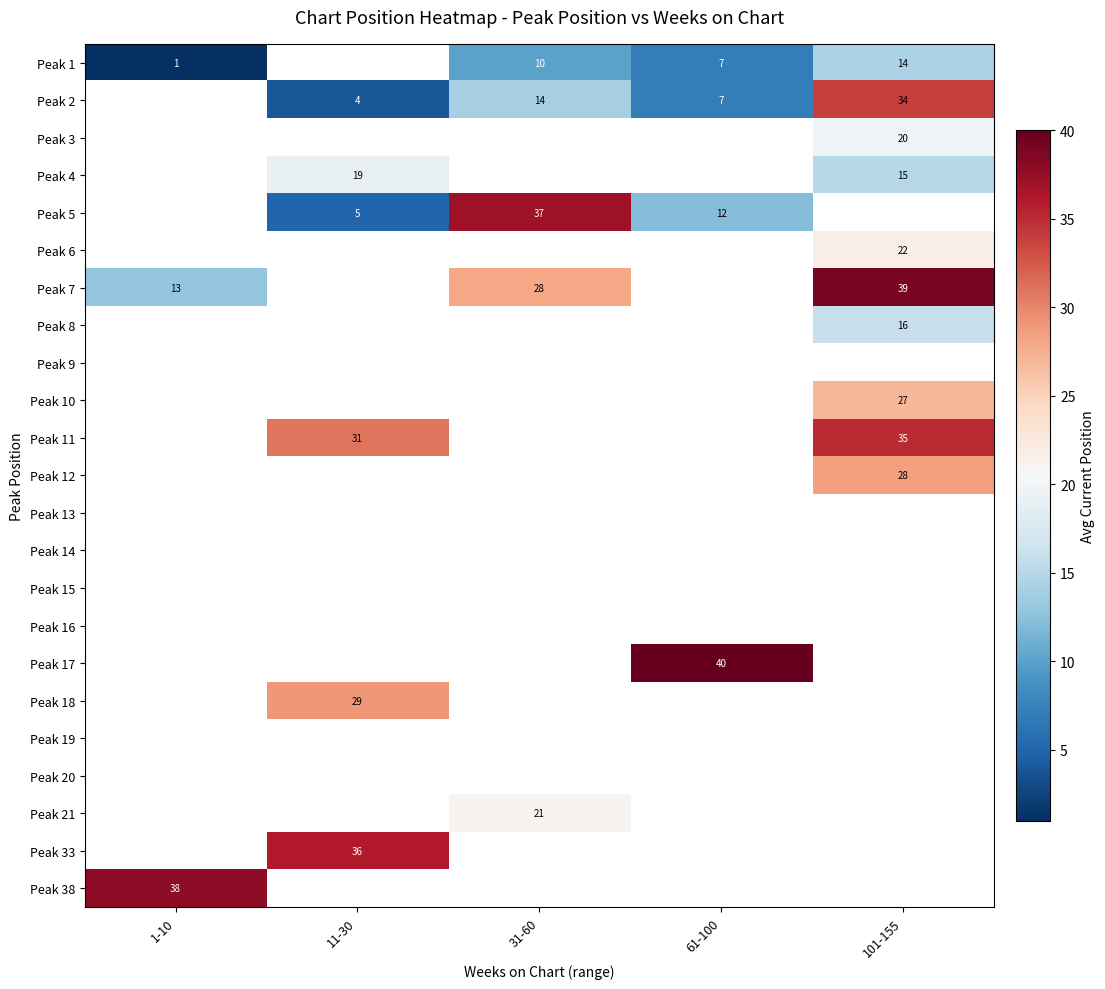

True or false: Peak 11 has a value of 31 at 11-30.

True